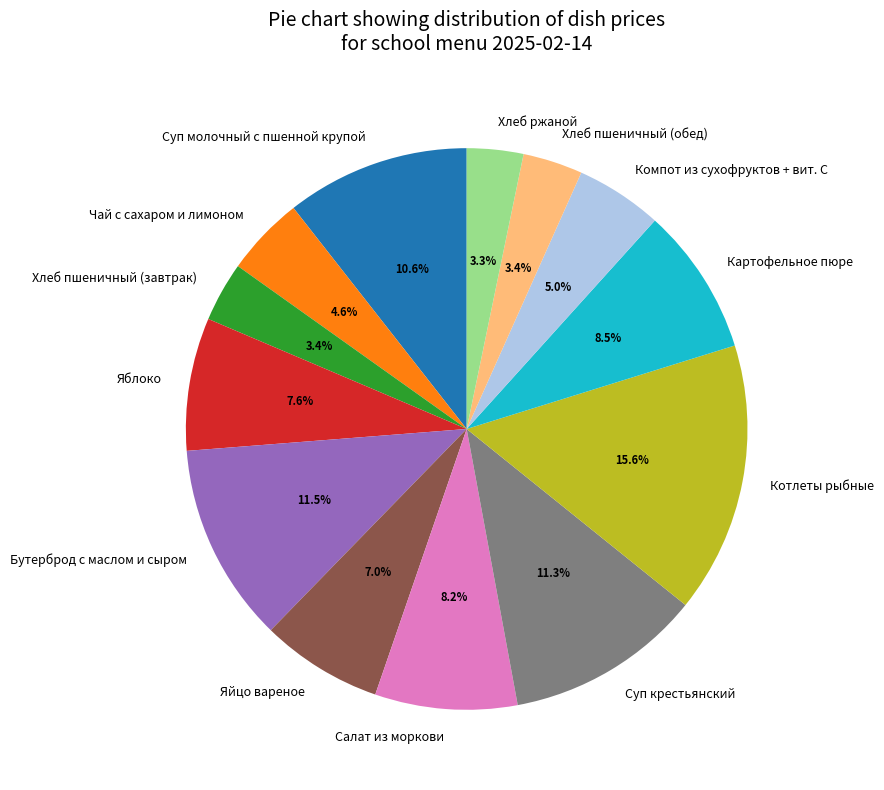

Does any single category account for the majority?

No